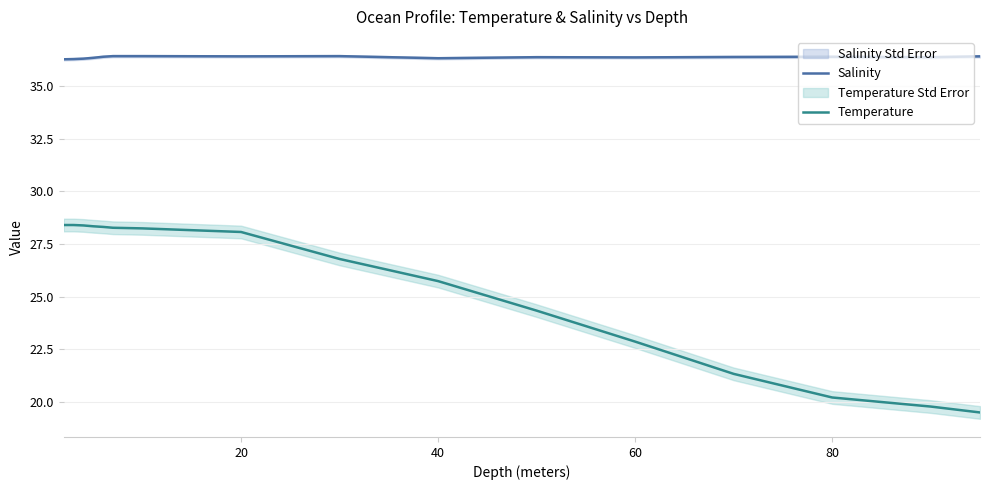

How many series are shown in this chart?

2